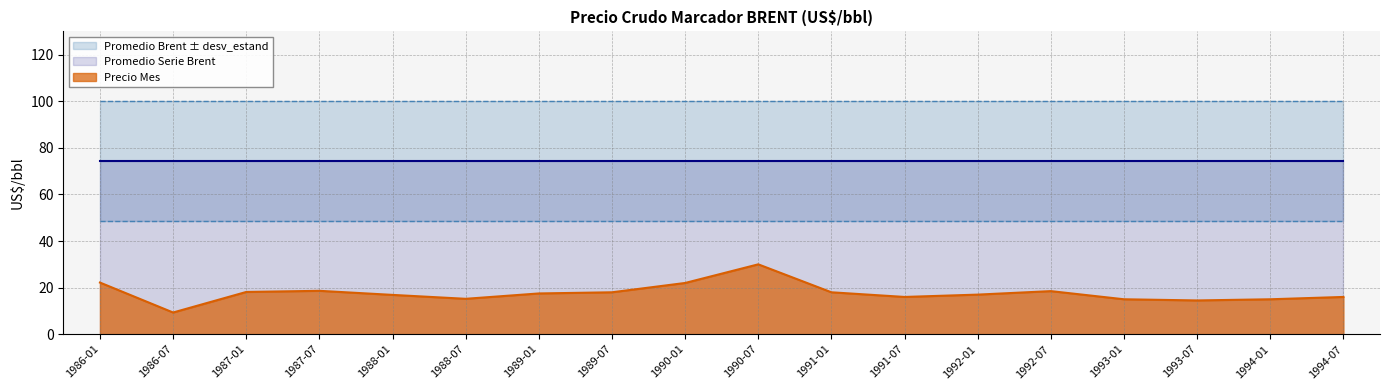

True or false: Promedio Brent + desv_estand has a value of 62.1 at 1989-07.

False